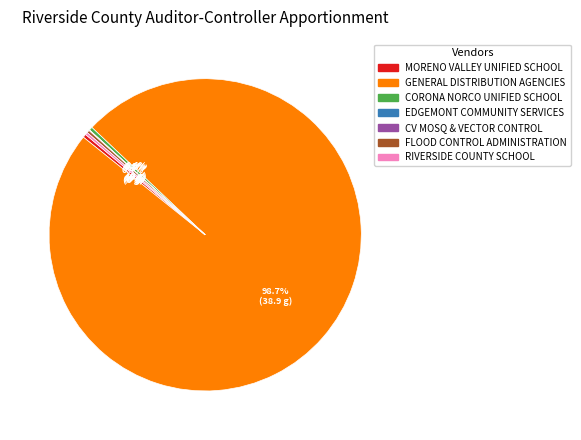

What is the majority slice?

GENERAL DISTRIBUTION AGENCIES